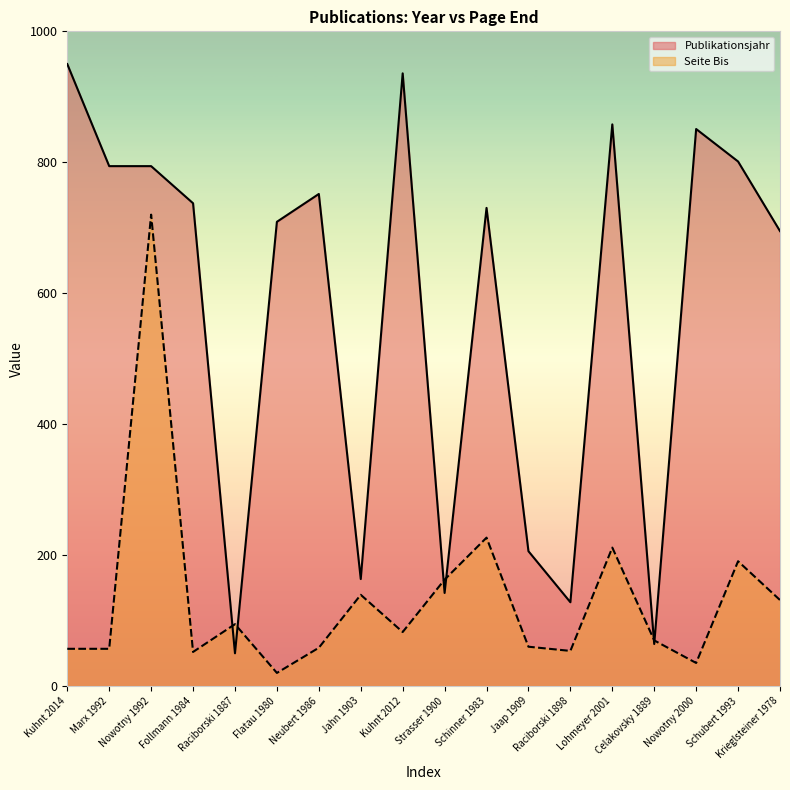

What is the label of the 18th point from the left?

Krieglsteiner 1978